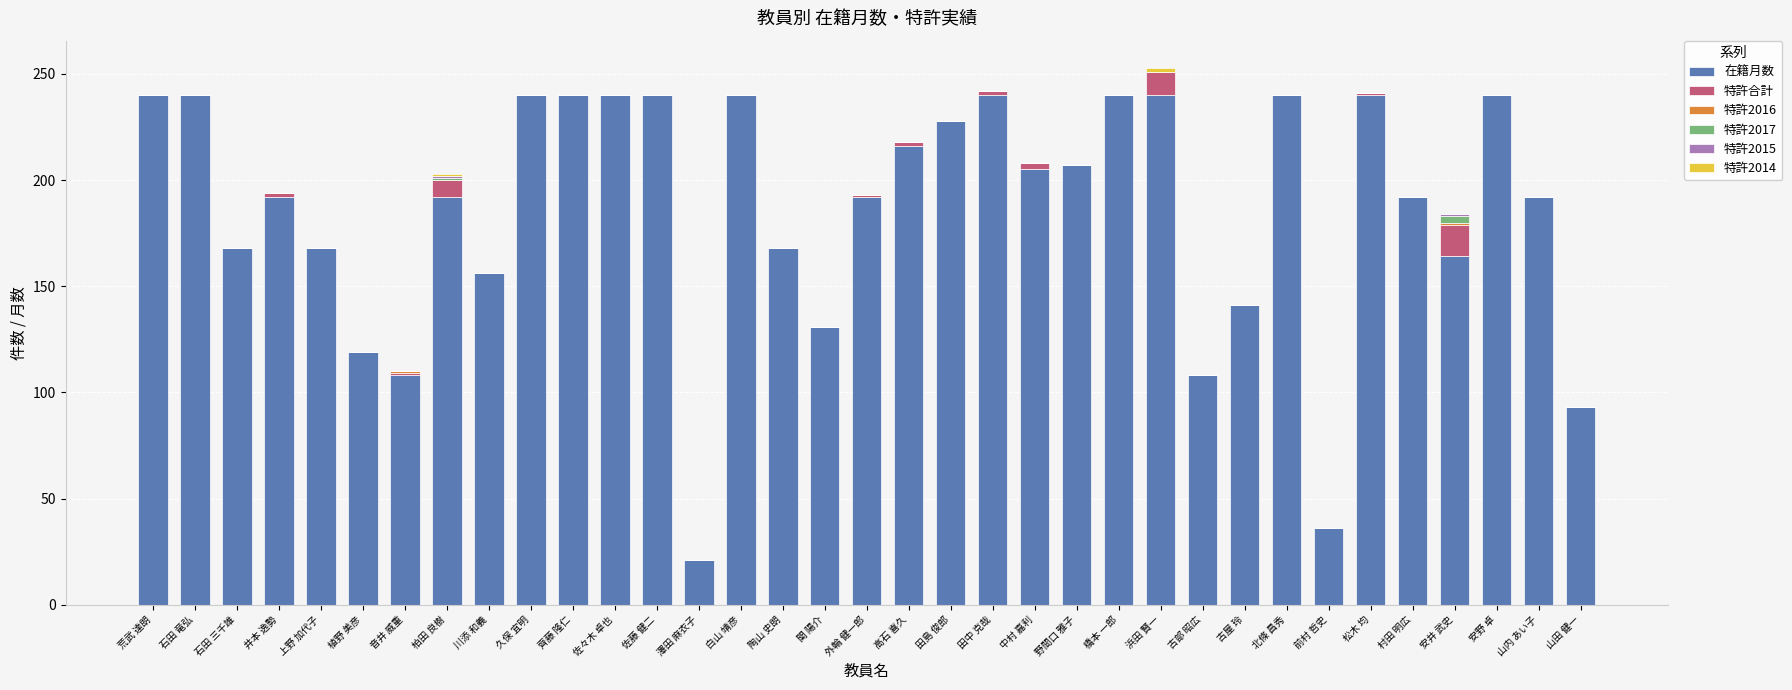

What is the total value across all series at 田島 俊郎?

228